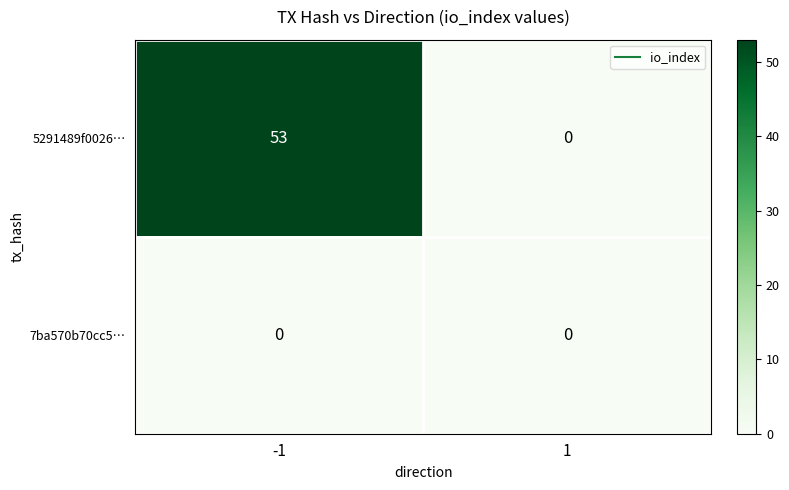

Rank the series by their maximum value, from lowest to highest.

7ba570b70cc5…, 5291489f0026…